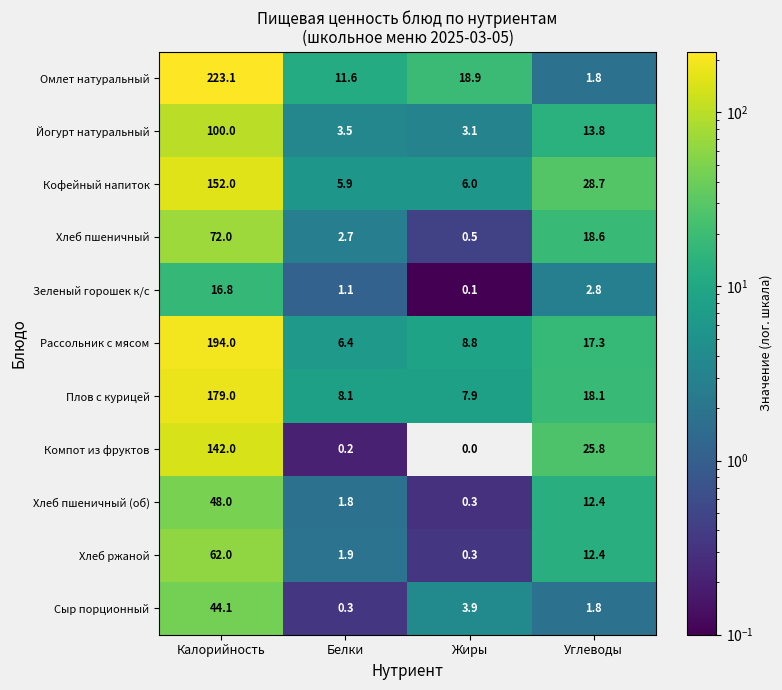

What is the difference between the Компот из фруктов values at Жиры and Калорийность?

142.0